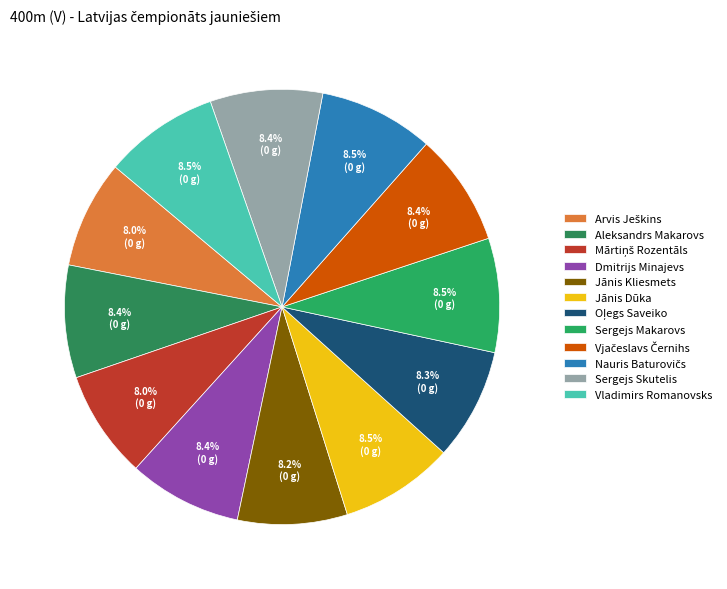

Rank the categories by value from lowest to highest.

Arvis Ješkins, Mārtiņš Rozentāls, Jānis Kliesmets, Oļegs Saveiko, Vjačeslavs Černihs, Sergejs Skutelis, Aleksandrs Makarovs, Dmitrijs Minajevs, Jānis Dūka, Sergejs Makarovs, Nauris Baturovičs, Vladimirs Romanovsks